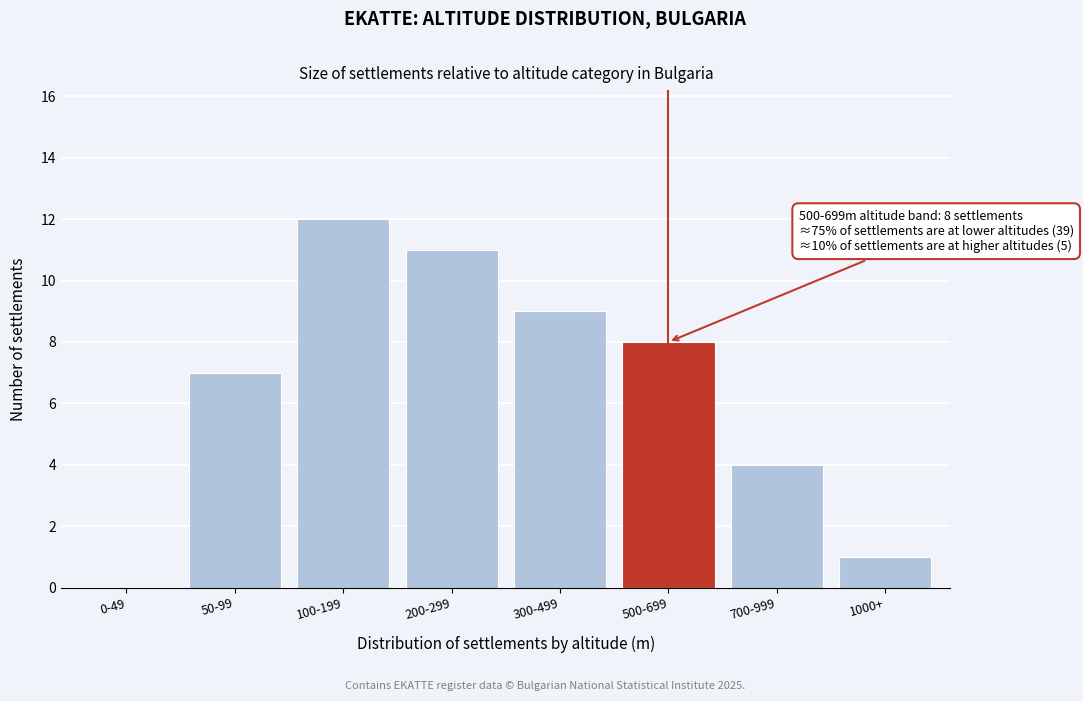

Reading left to right, what are all the values shown in this chart?

0-49=0	50-99=7	100-199=12	200-299=11	300-499=9	500-699=8	700-999=4	1000+=1